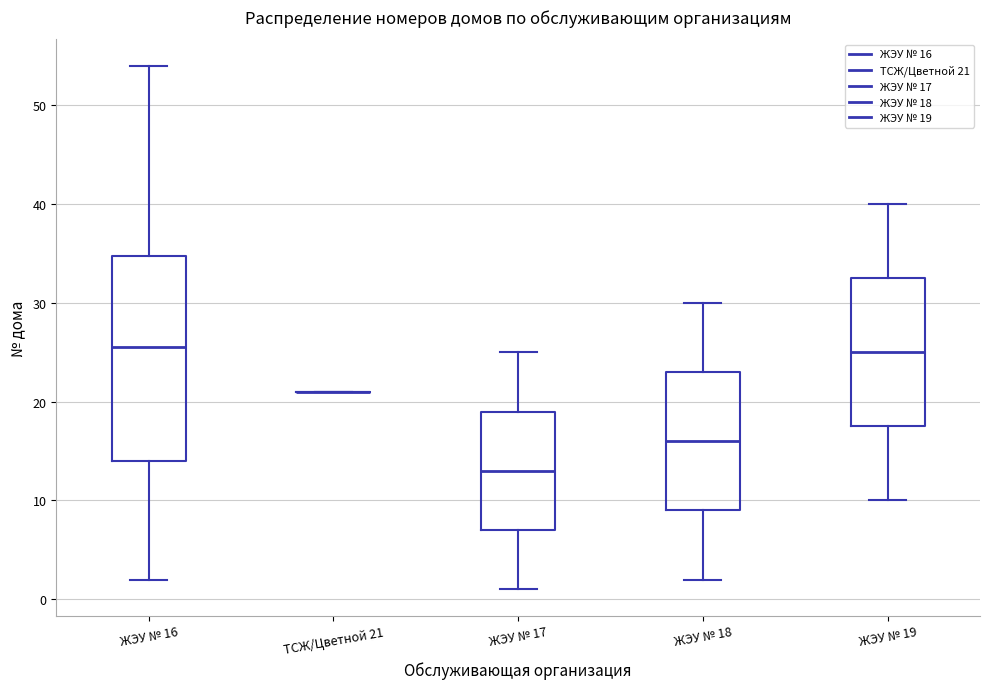

Reading left to right, read every box against the y-axis: the position of its median line, the range the box covers, and the ends of its whiskers. The values are not printed on the chart, so give them approximately, as read against the axis.

ЖЭУ № 16: median 26, box 14 to 35, whiskers 2 to 54
ТСЖ/Цветной 21: box collapsed to a line at 21, whiskers 21 to 21
ЖЭУ № 17: median 13, box 7 to 19, whiskers 1 to 25
ЖЭУ № 18: median 16, box 9 to 23, whiskers 2 to 30
ЖЭУ № 19: median 25, box 18 to 33, whiskers 10 to 40